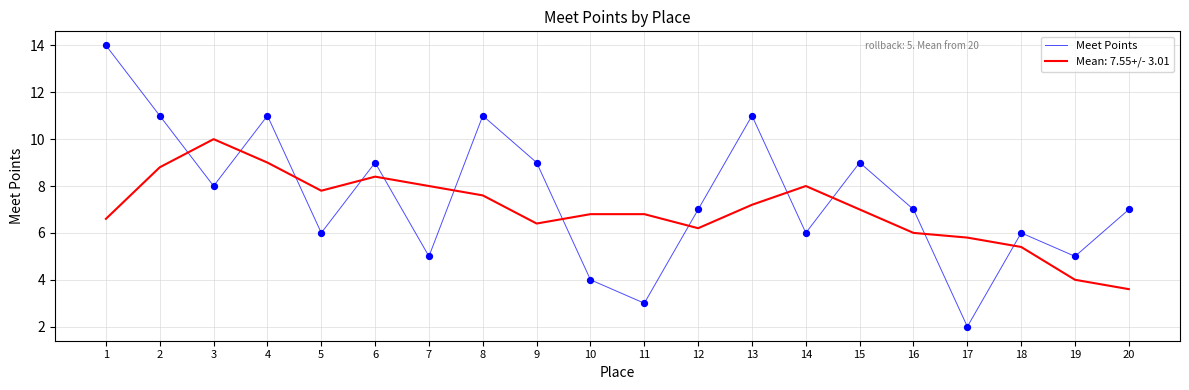

Which series changed the most between 3 and 19?

Mean: 7.55+/- 3.01